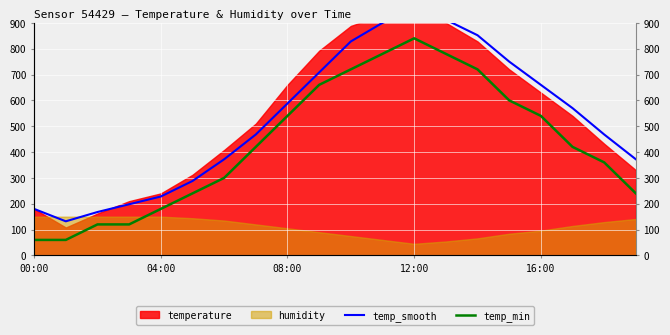

Which label corresponds to the smallest value in the chart?

00:00